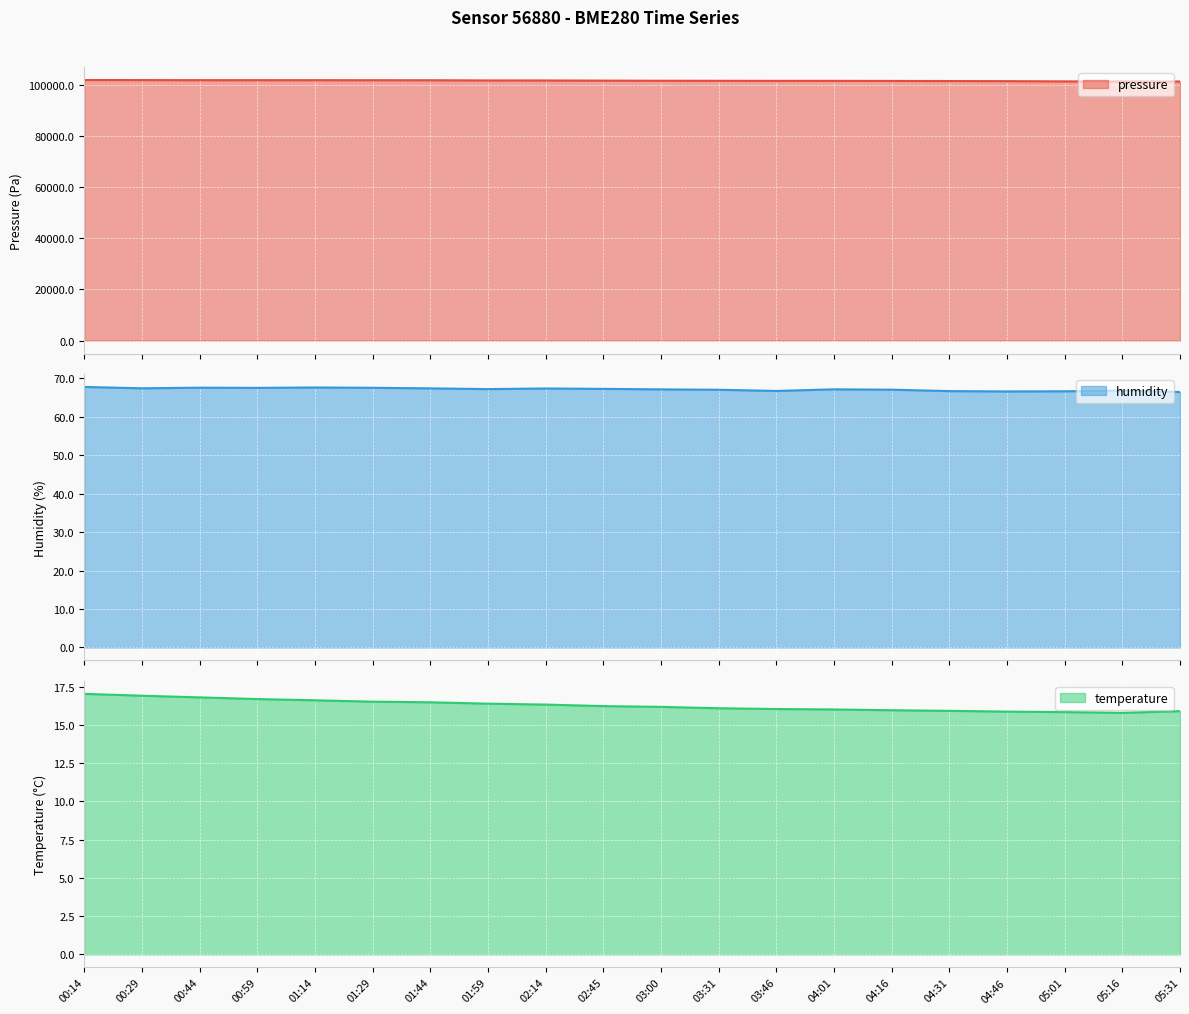

True or false: temperature has a value of 16.4 at 01:59.

True